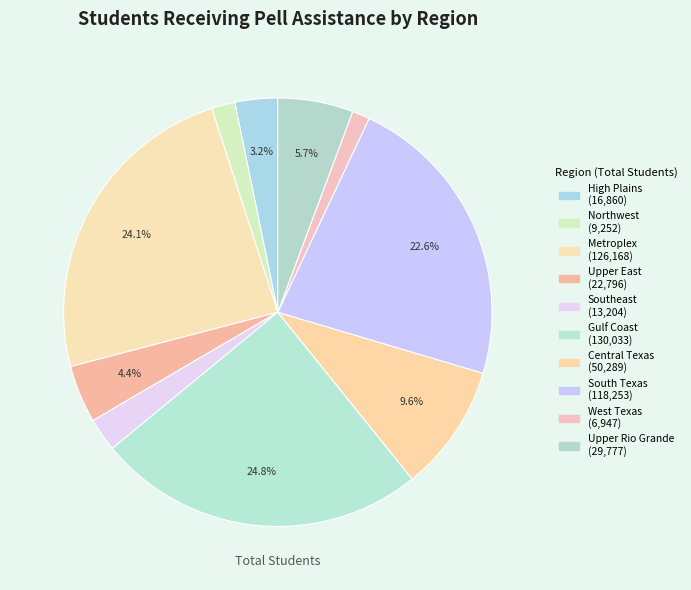

To the nearest percent, what percentage of the pie is West Texas?

1%